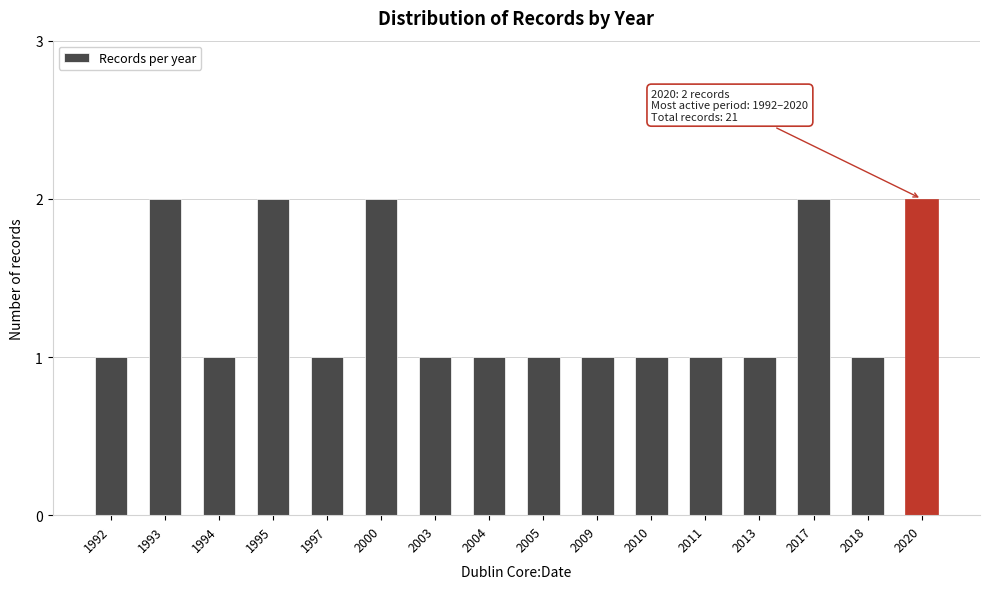

Reading right to left, transcribe all the data shown in this chart.

2	1	2	1	1	1	1	1	1	1	2	1	2	1	2	1